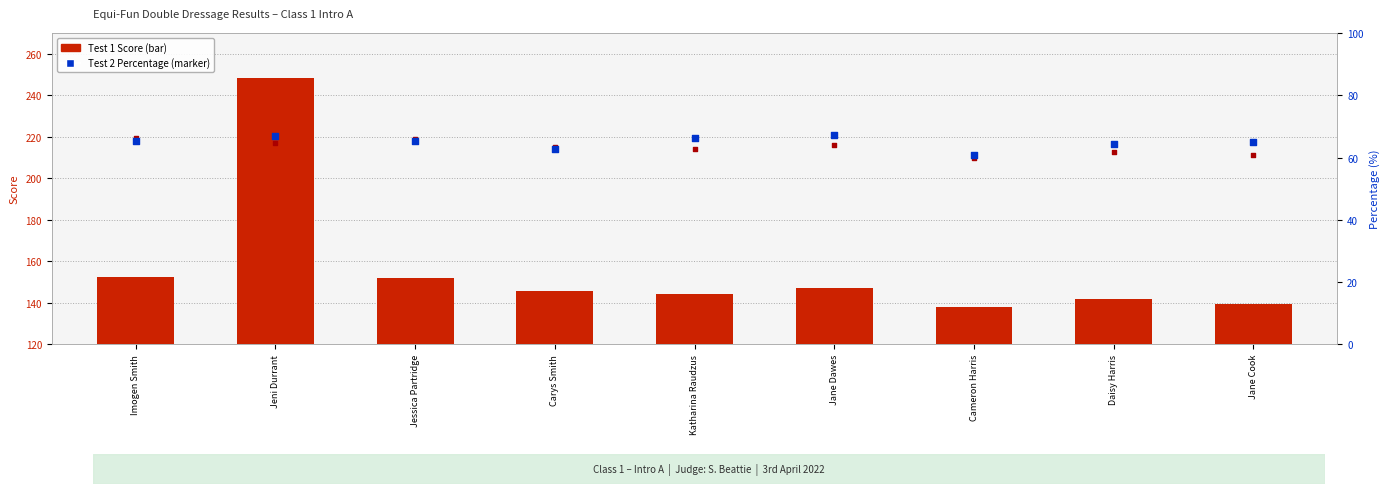

Which series has the largest Y range (max minus min)?

Test 1 Score